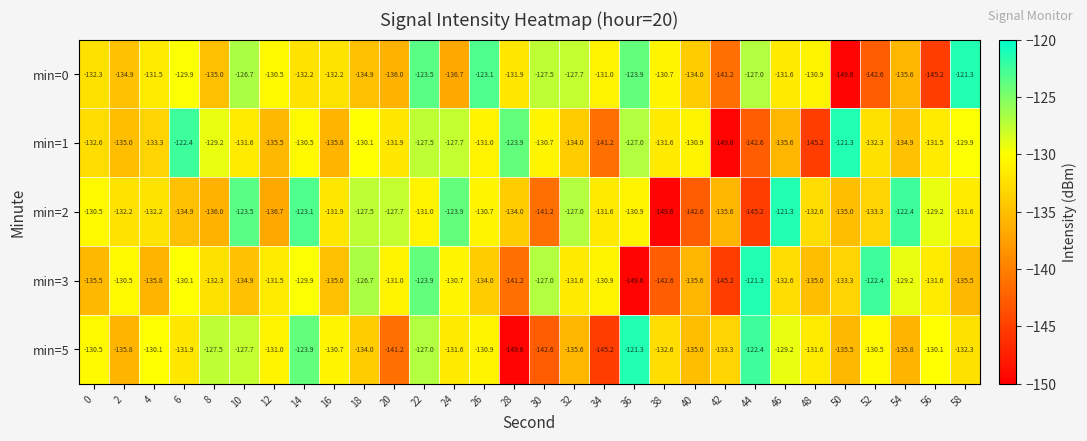

What is the difference between the highest and lowest values at 36?

28.3